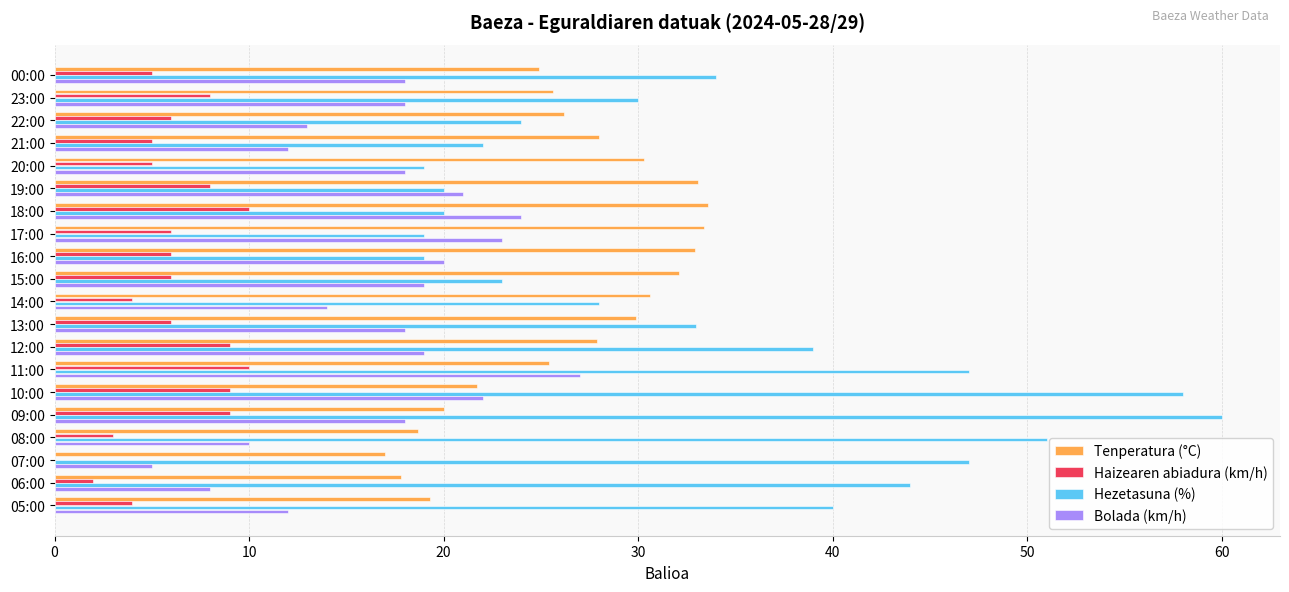

What is the total value across all series at 15:00?

80.1